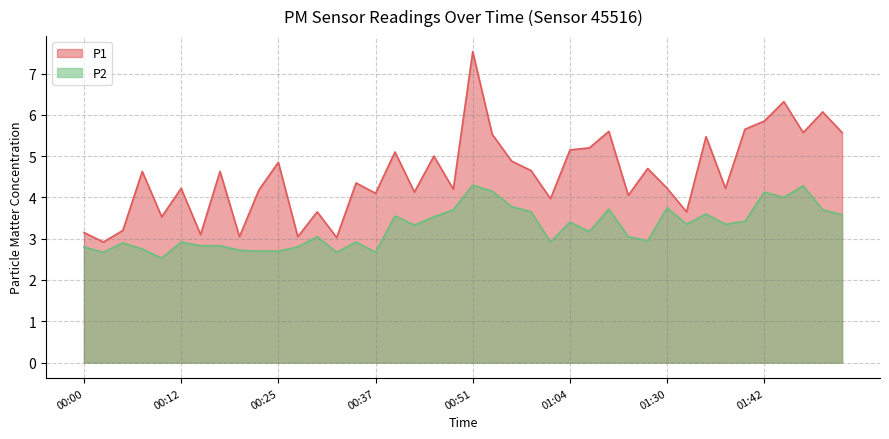

True or false: P1 has more than 1 points higher than both neighbors.

True